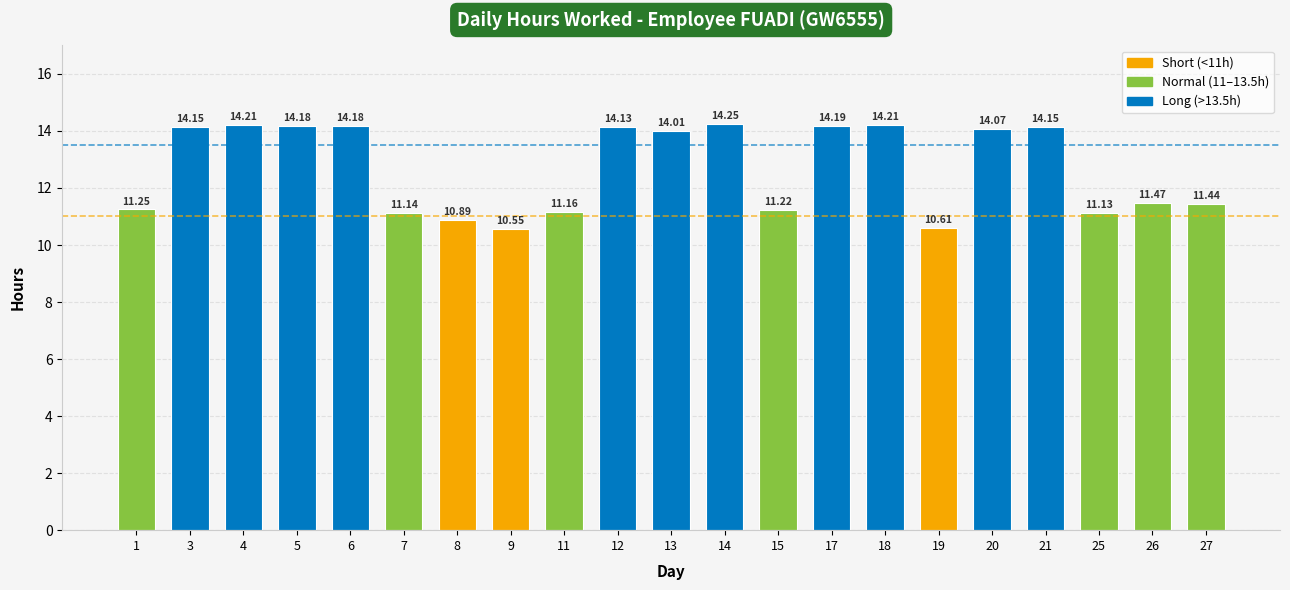

What is the value of the 17th bar from the left?

14.1